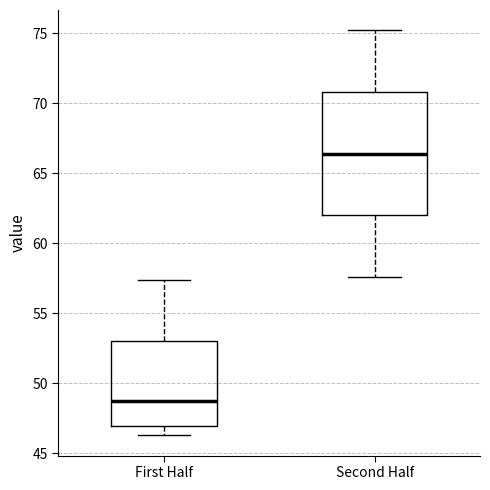

Reading left to right, transcribe this box plot: for each box, give where its median line is, the range the box spans, and where its two whiskers end, as read against the y-axis. The values are not printed on the chart, so give them approximately, as read against the axis.

First Half: median 48.5, box 47.0 to 53.0, whiskers 46.5 to 57.5
Second Half: median 66.5, box 62.0 to 71.0, whiskers 57.5 to 75.0